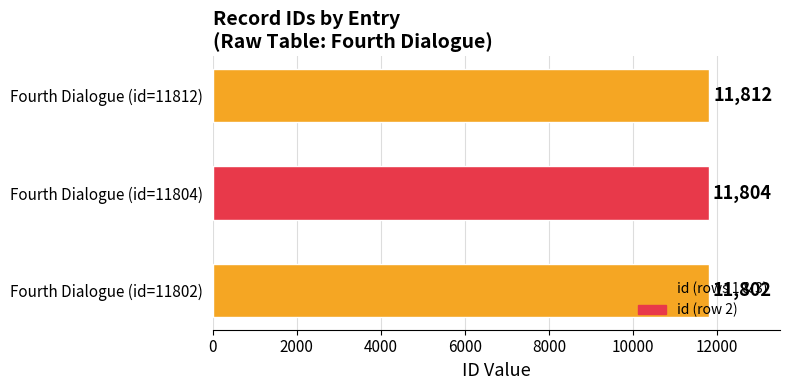

What is the smallest value displayed?

11802